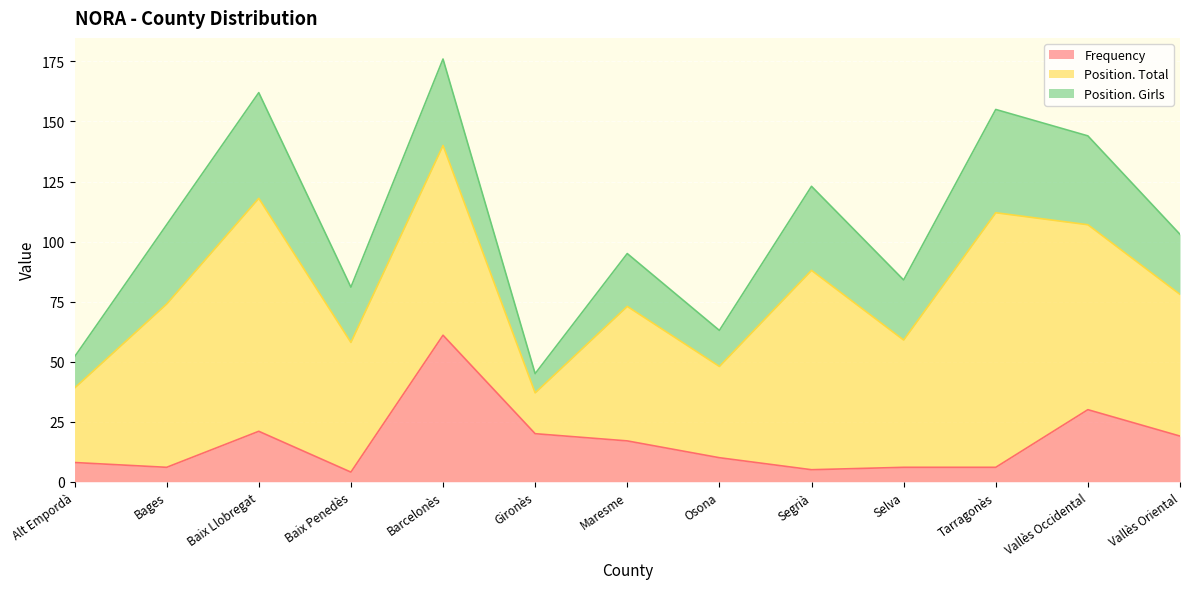

What is the sum of all Position. Total values?

818